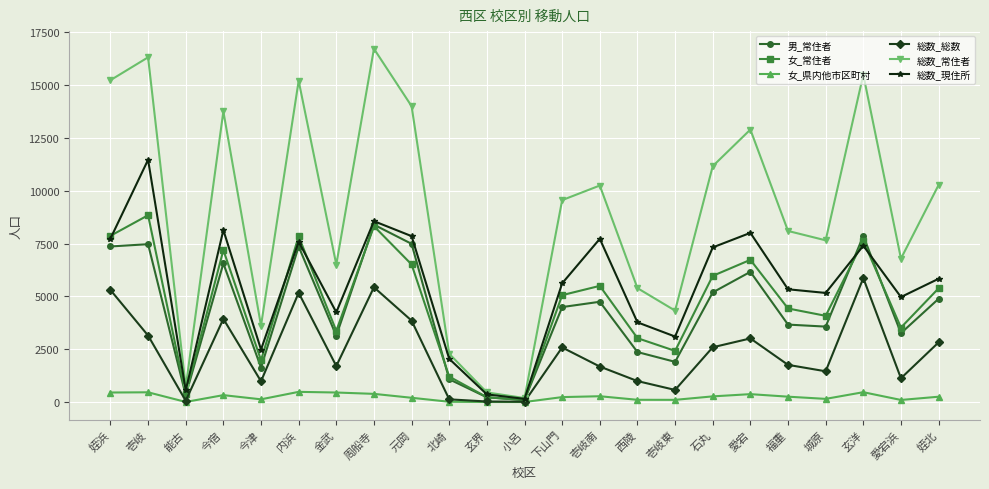

True or false: 女_県内他市区町村 has more than 2 points higher than both neighbors.

True